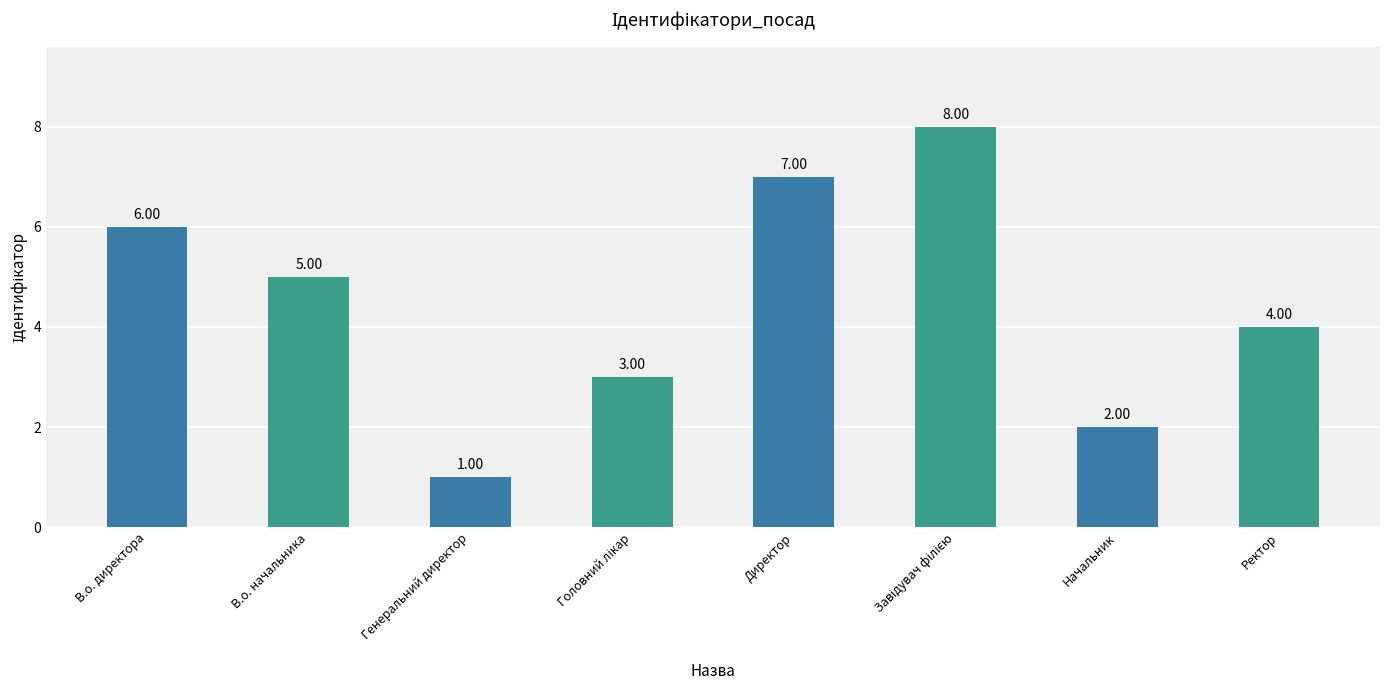

Reading left to right, what are all the values shown in this chart?

6	5	1	3	7	8	2	4